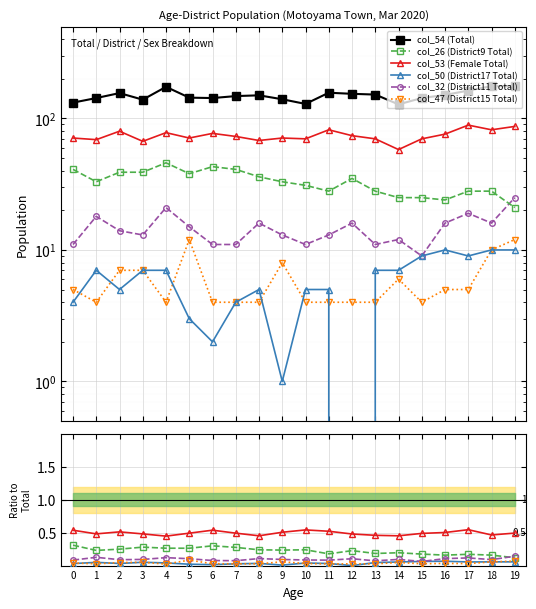

True or false: col_32 (District11 Total) and col_50 (District17 Total) intersect in this chart.

False